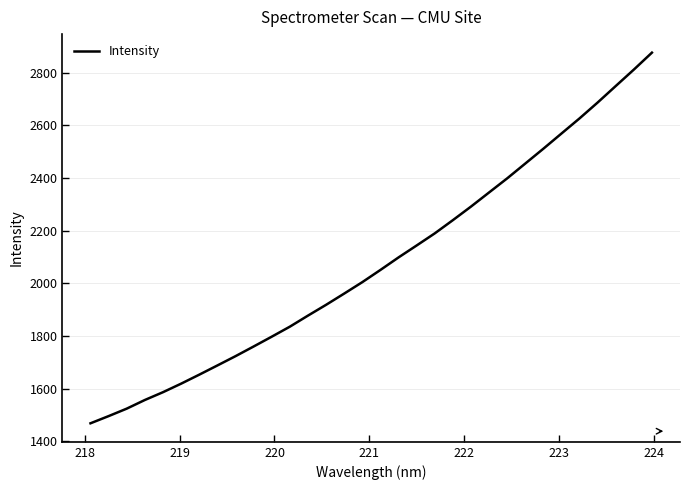

What is the smallest value displayed?

1469.0